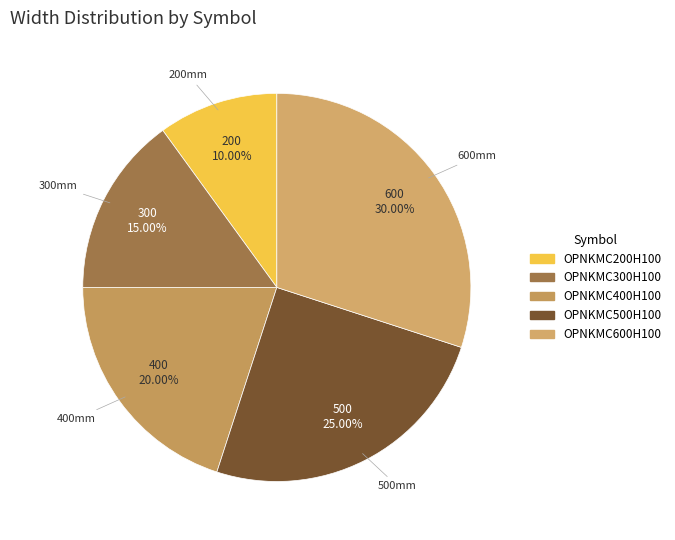

What is the total percentage of OPNKMC500H100 and OPNKMC400H100?

45.0%